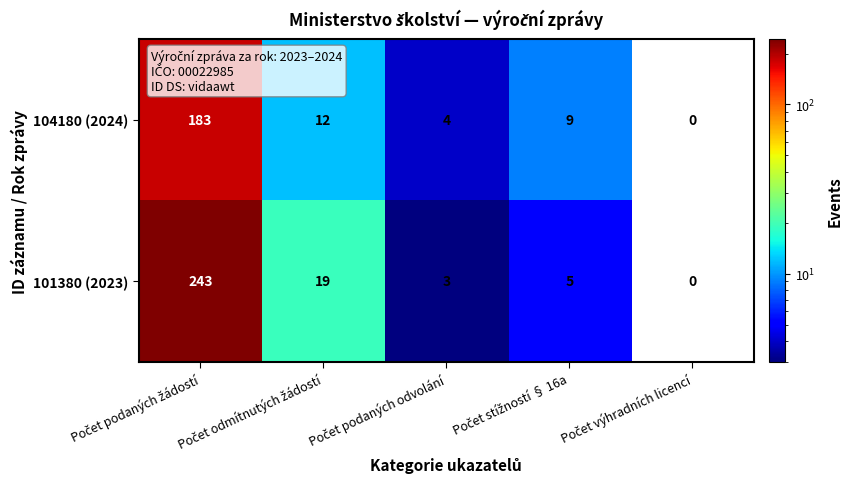

What is the difference between the maximum and minimum values in the 104180 (2024) series?

183